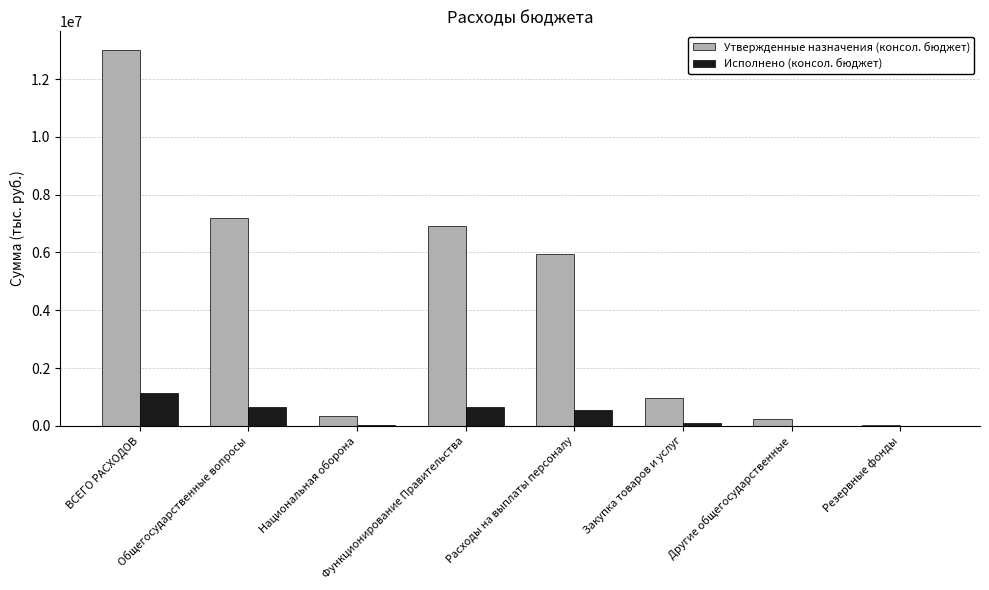

Which label corresponds to the largest value in the chart?

ВСЕГО РАСХОДОВ